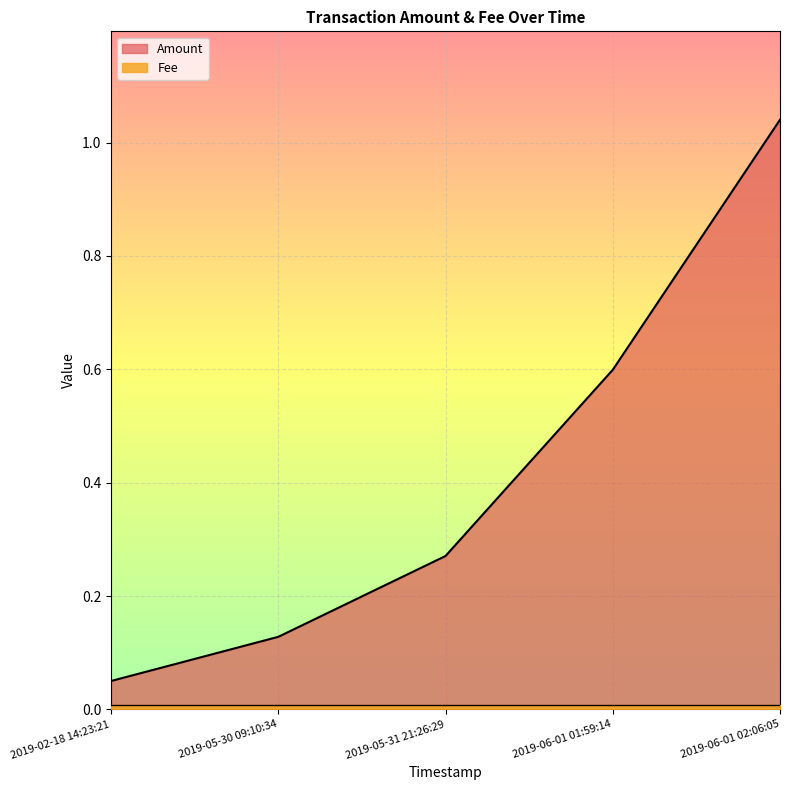

True or false: Amount has more than 2 interior local peaks.

False